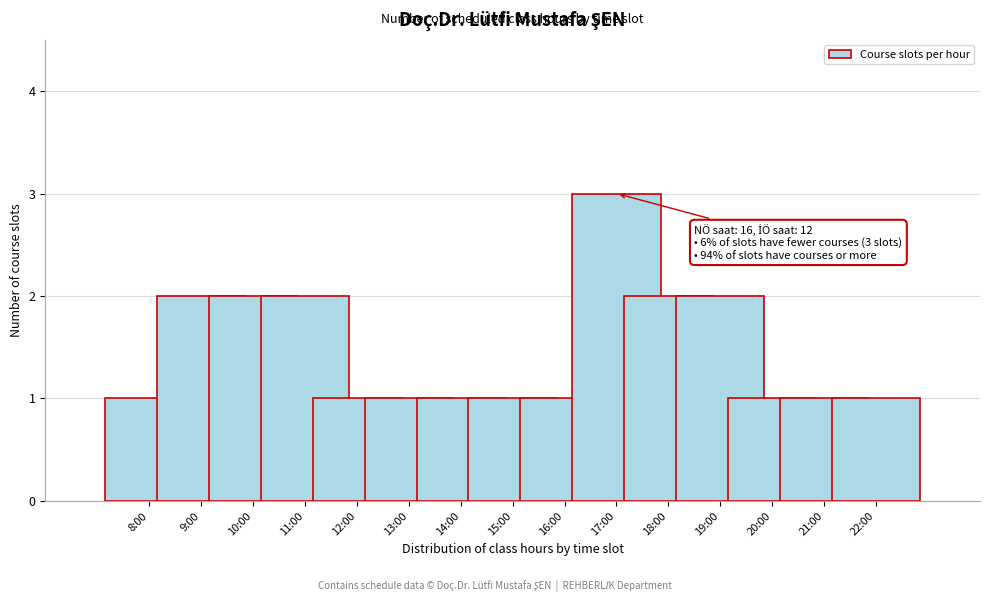

Reading left to right, list all the values displayed in this chart.

1	2	2	2	1	1	1	1	1	3	2	2	1	1	1